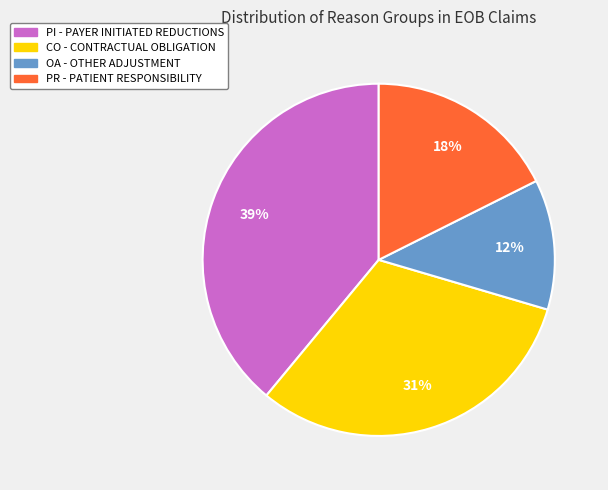

Is there a majority slice in this chart?

No